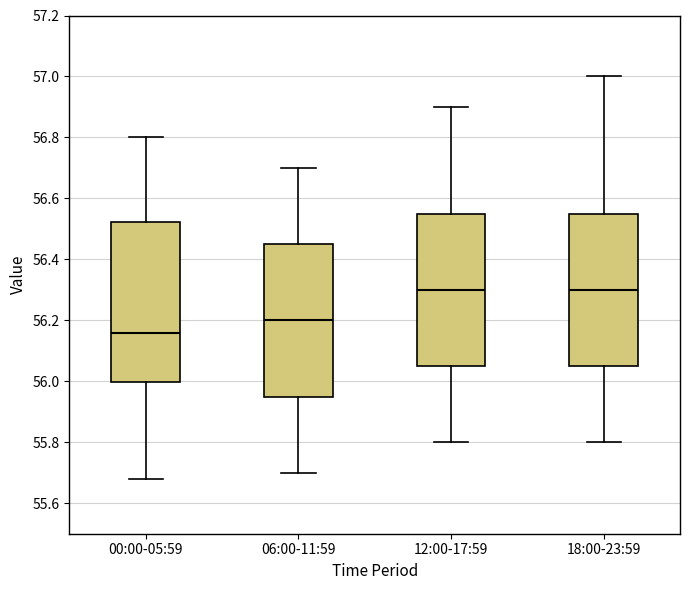

Which box's median line is the lowest?

00:00-05:59